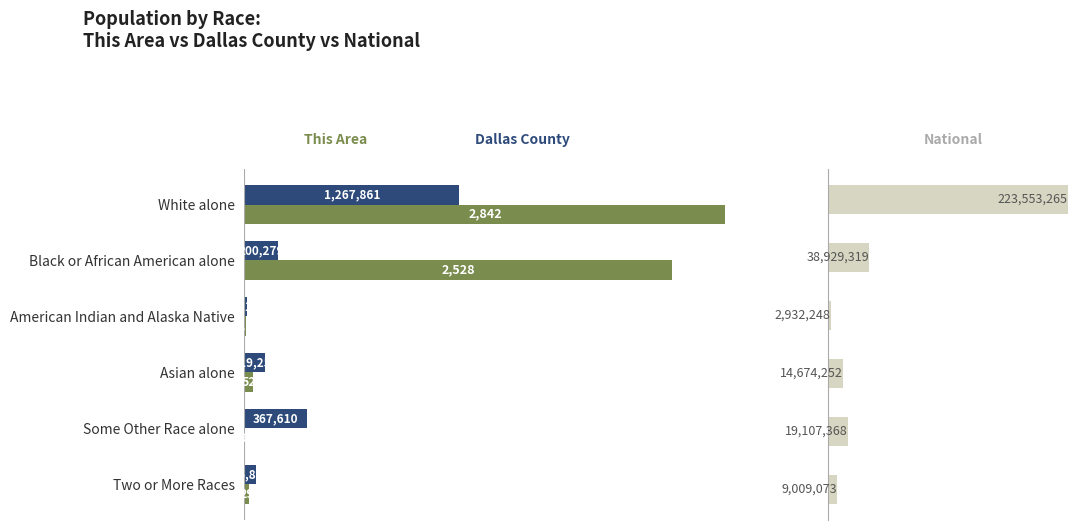

The value of Dallas County at Two or More Races is 10.8. True or false?

False